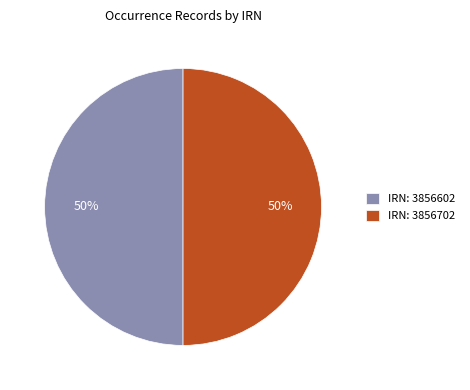

To the nearest percent, what percentage of the pie is IRN: 3856702?

50%